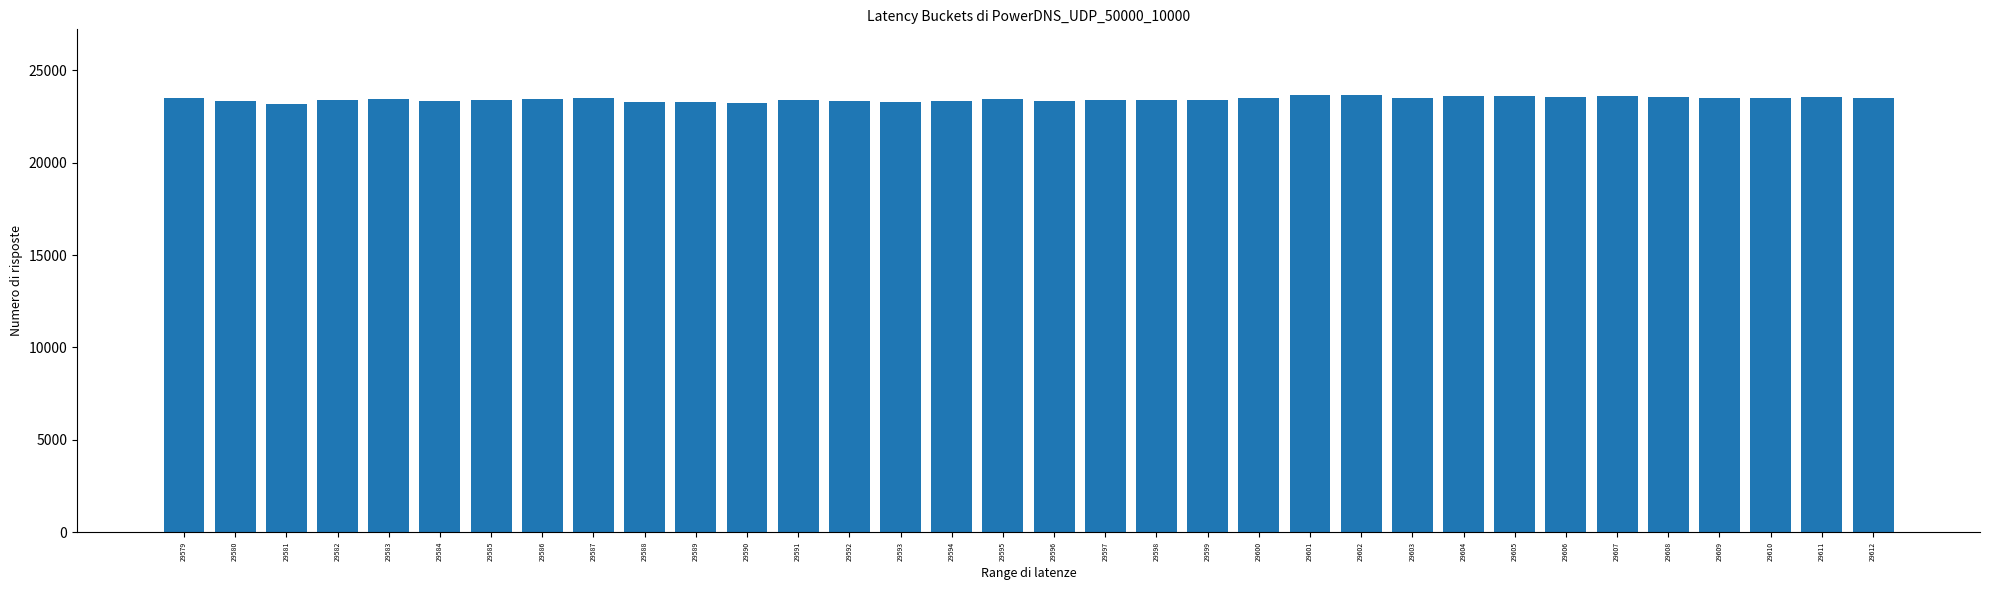

What is the maximum value shown in the chart?

23667